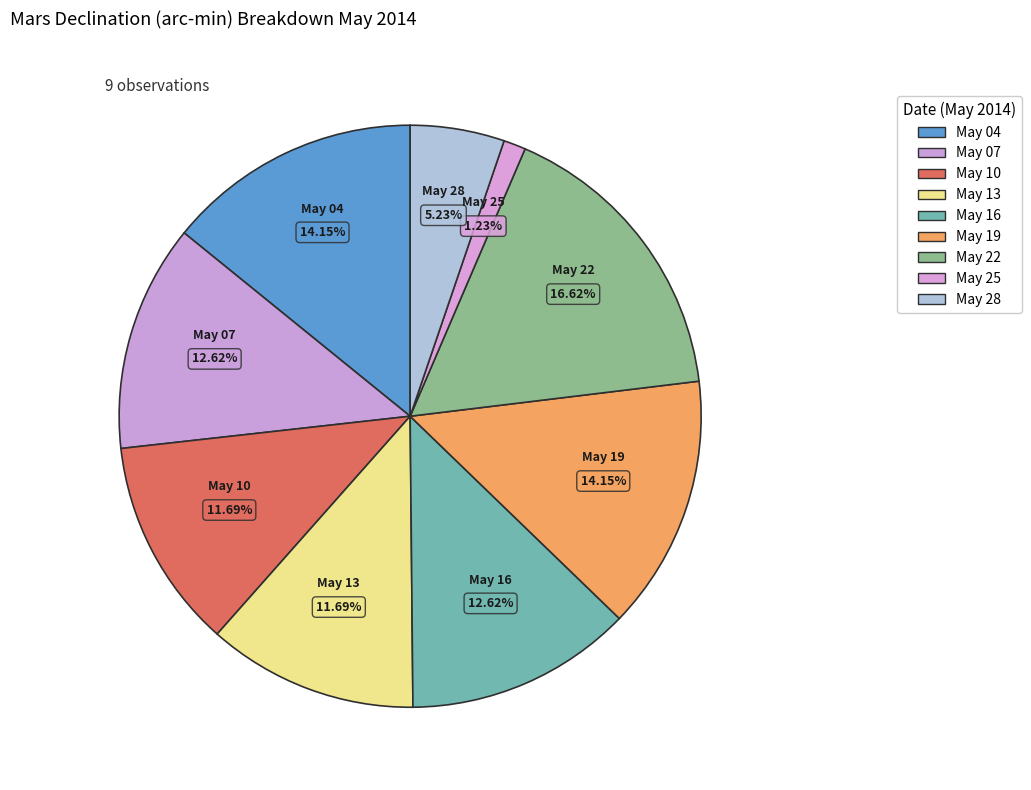

Is it true that May 19 is 14% of the pie?

True